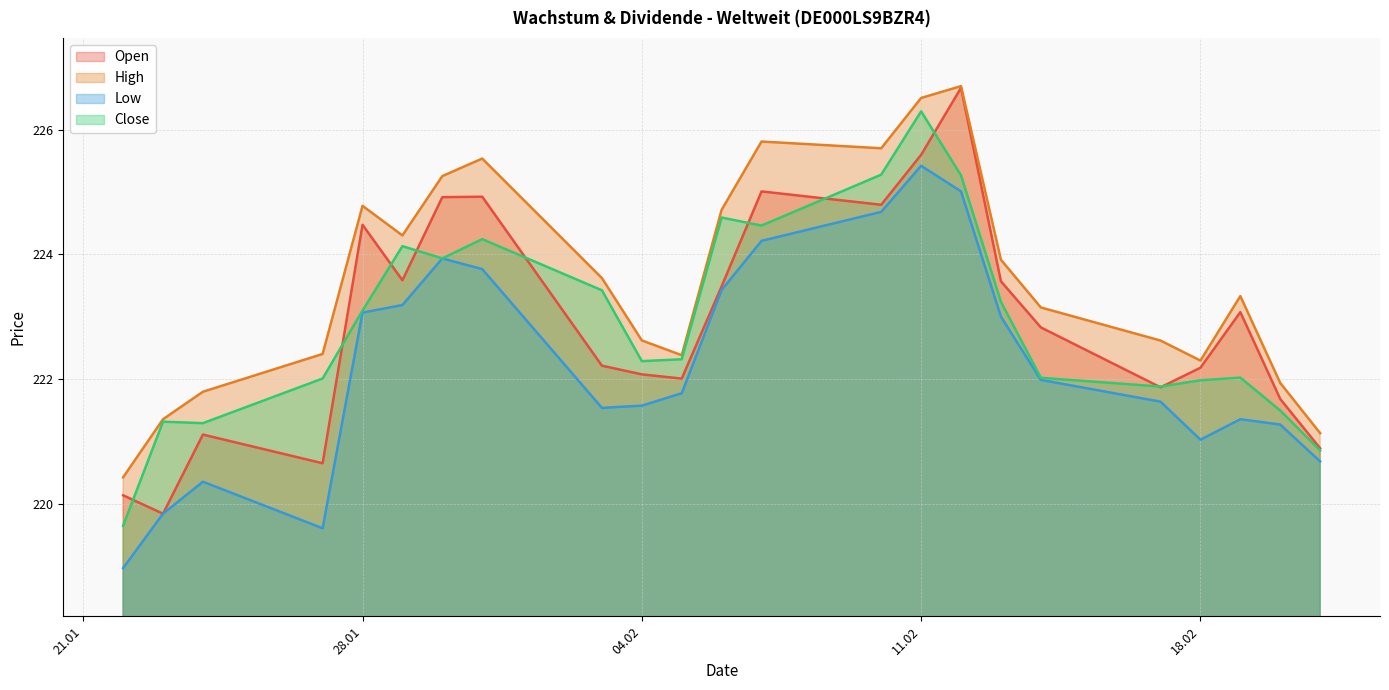

True or false: Open and Close cross at least once.

True